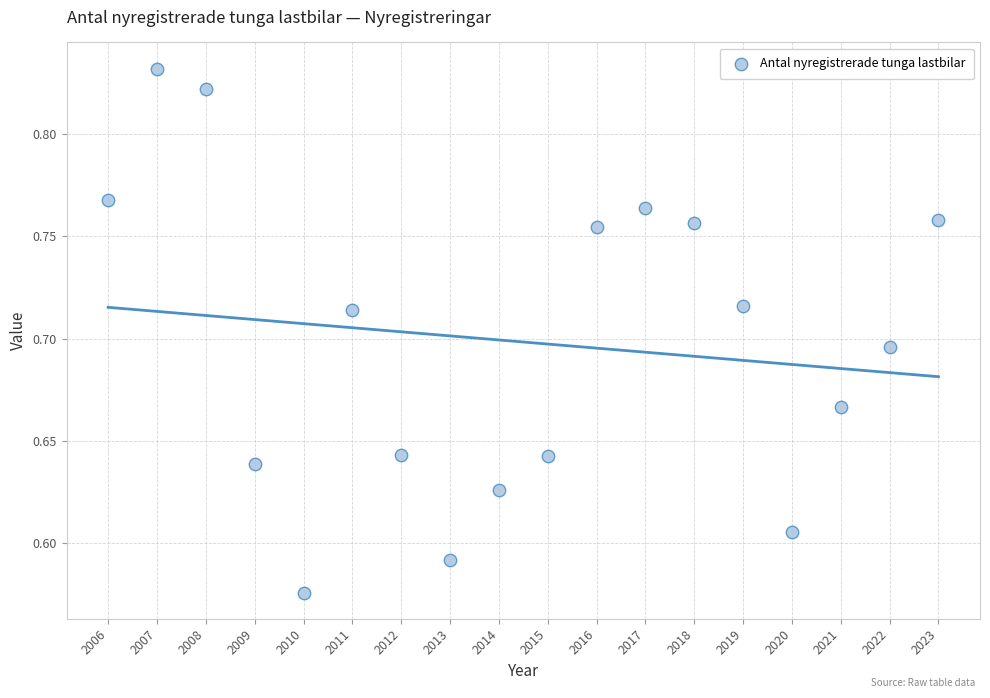

What is the range of Y values (max minus min)?

0.3